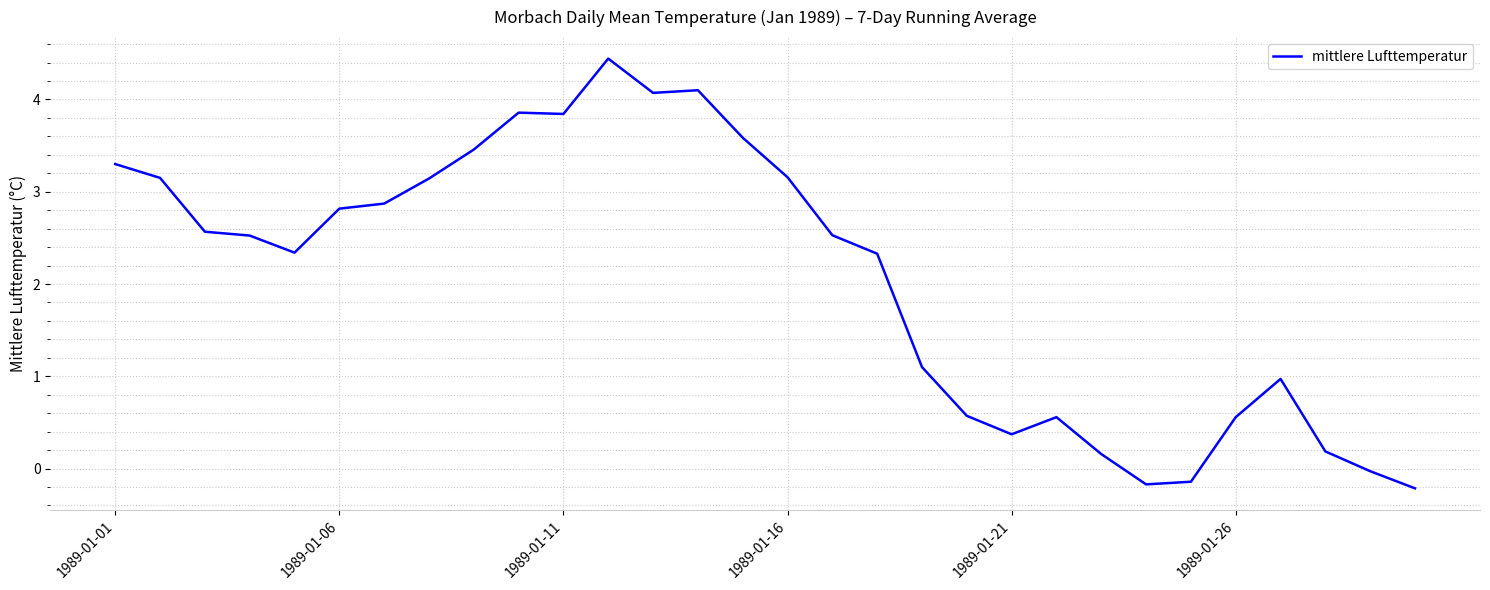

What is the difference between the maximum and minimum values?

4.7